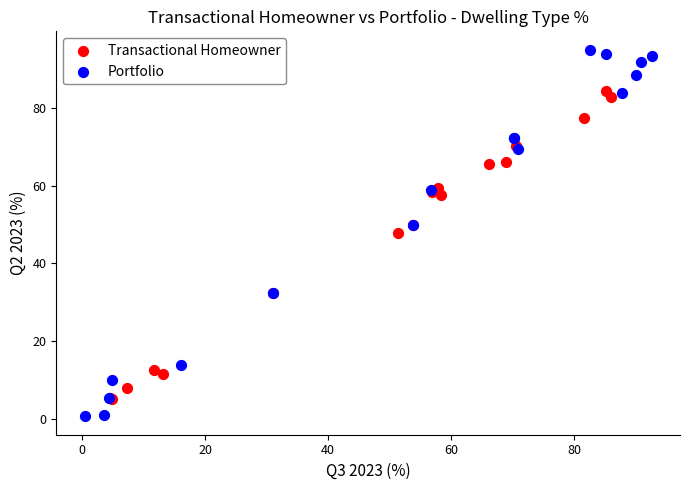

Which series contains the highest Y value?

Portfolio